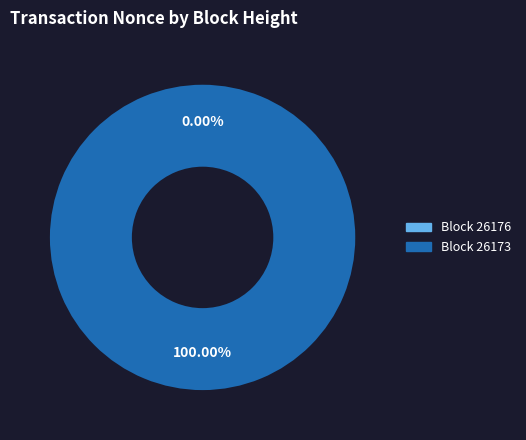

To the nearest percent, what is the combined percentage of 26176 and 26173?

100%